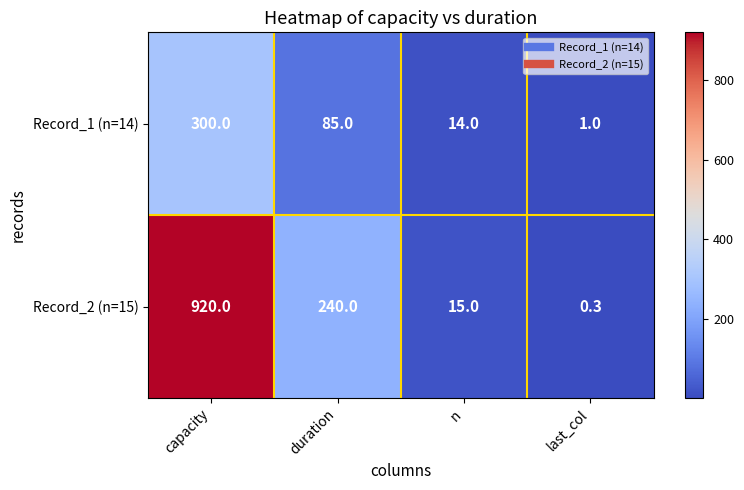

True or false: Record_1 (n=14) has a value of 85.0 at duration.

True